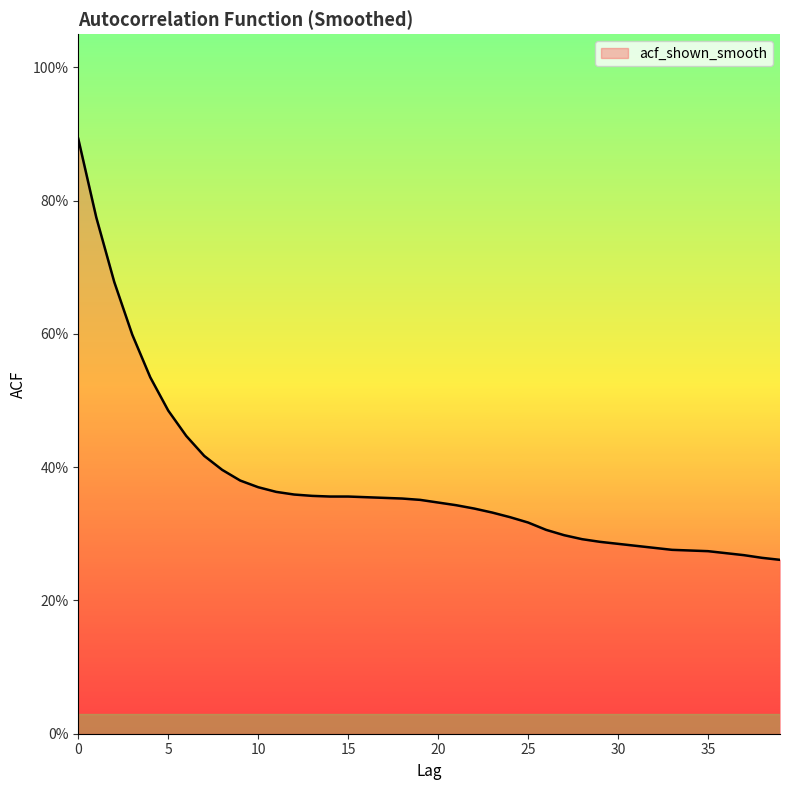

What is the value of the 15th point from the left?

0.4